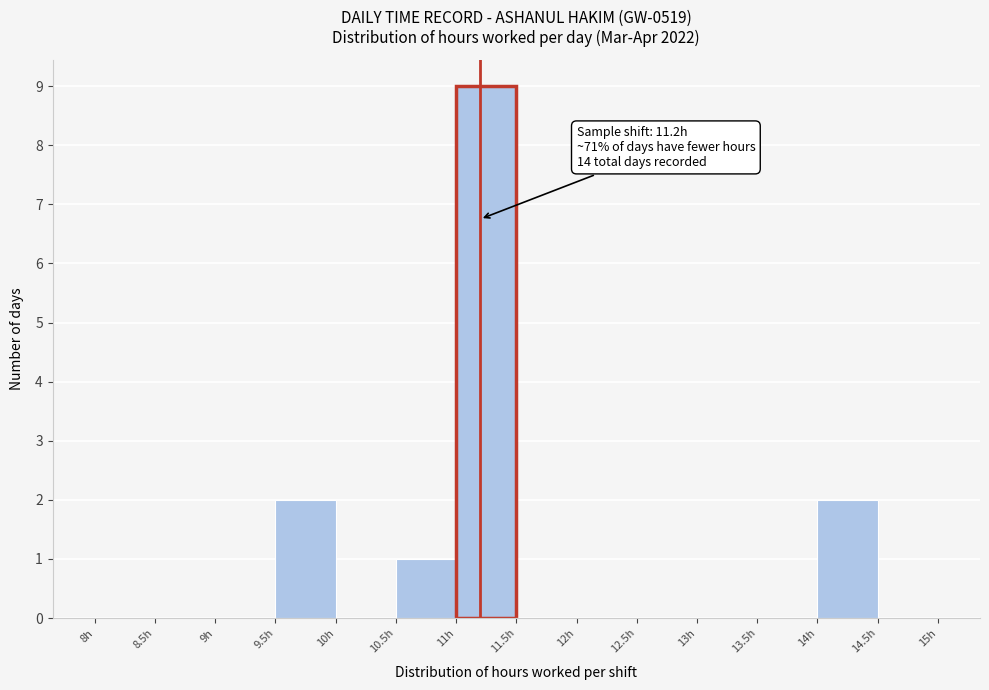

Which range on the x-axis has the tallest bar?

11.0 to 11.5